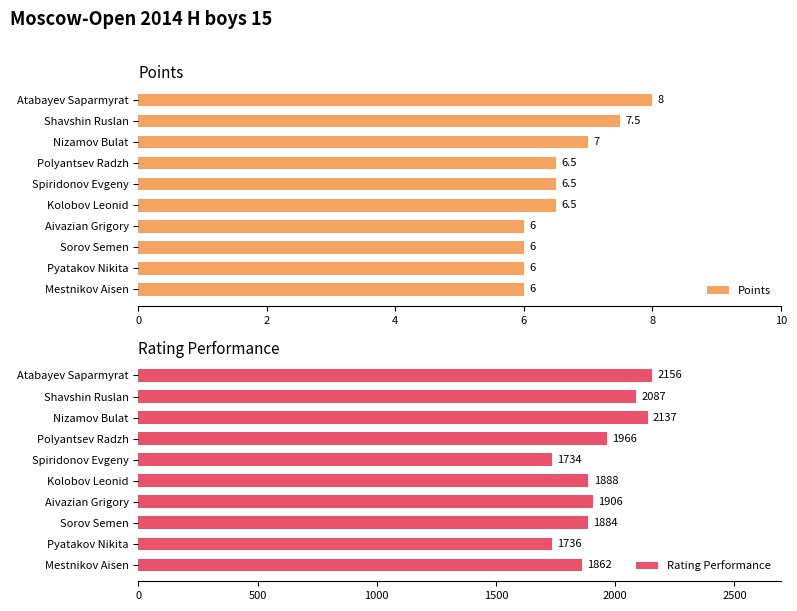

What is the maximum value shown in the chart?

2156.0